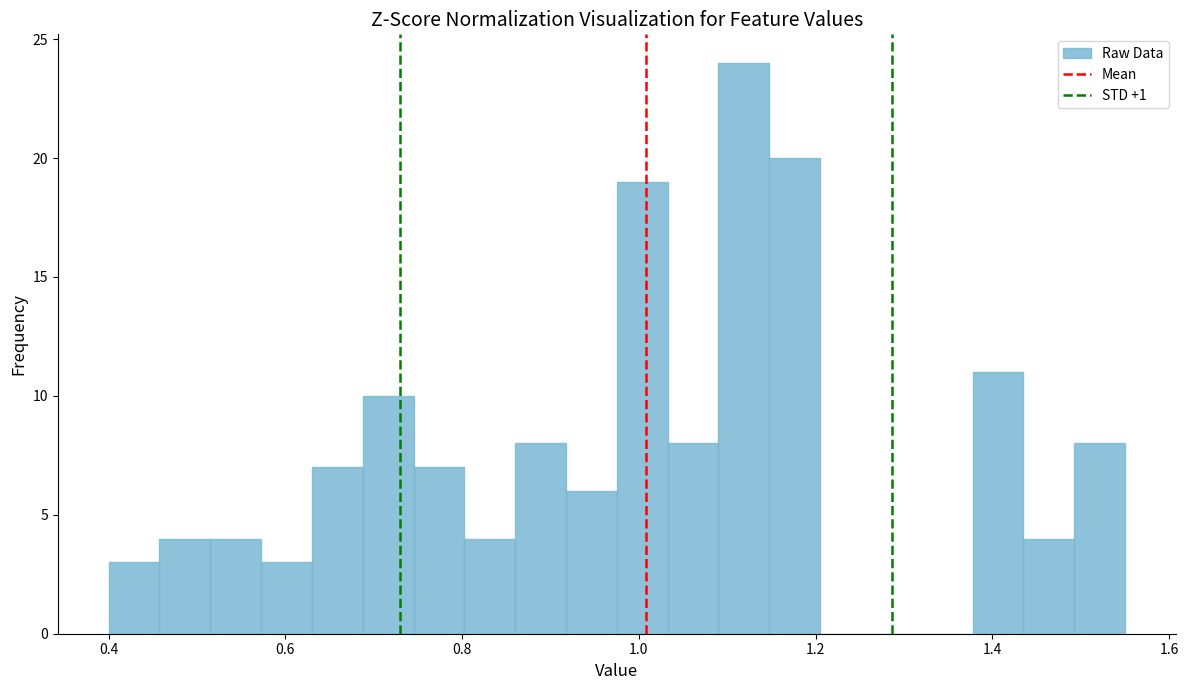

Around what value on the x-axis is the tallest bar? Give the approximate position of its centre, as read against the axis.

1.12